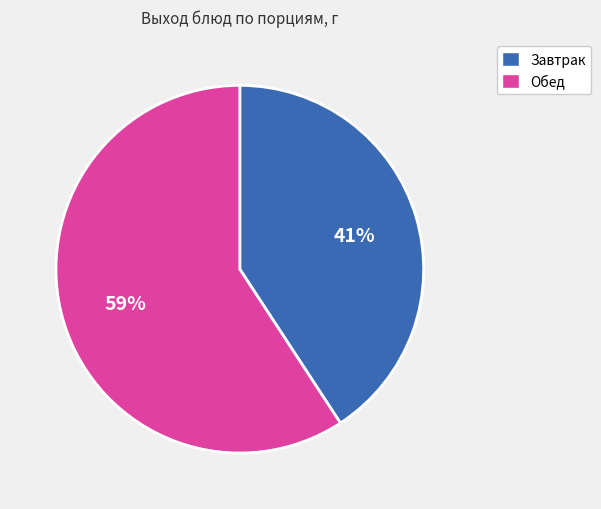

True or false: Завтрак accounts for 31% of the total.

False